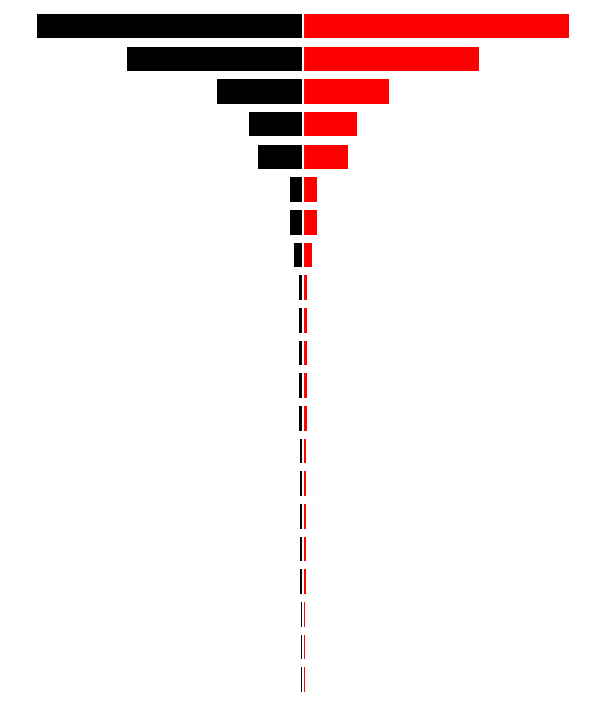

Rank the categories by Right value from lowest to highest.

0, 1, 2, 3, 4, 5, 6, 7, 8, 9, 10, 11, 12, 13, 14, 15, 16, 17, 18, 19, 20